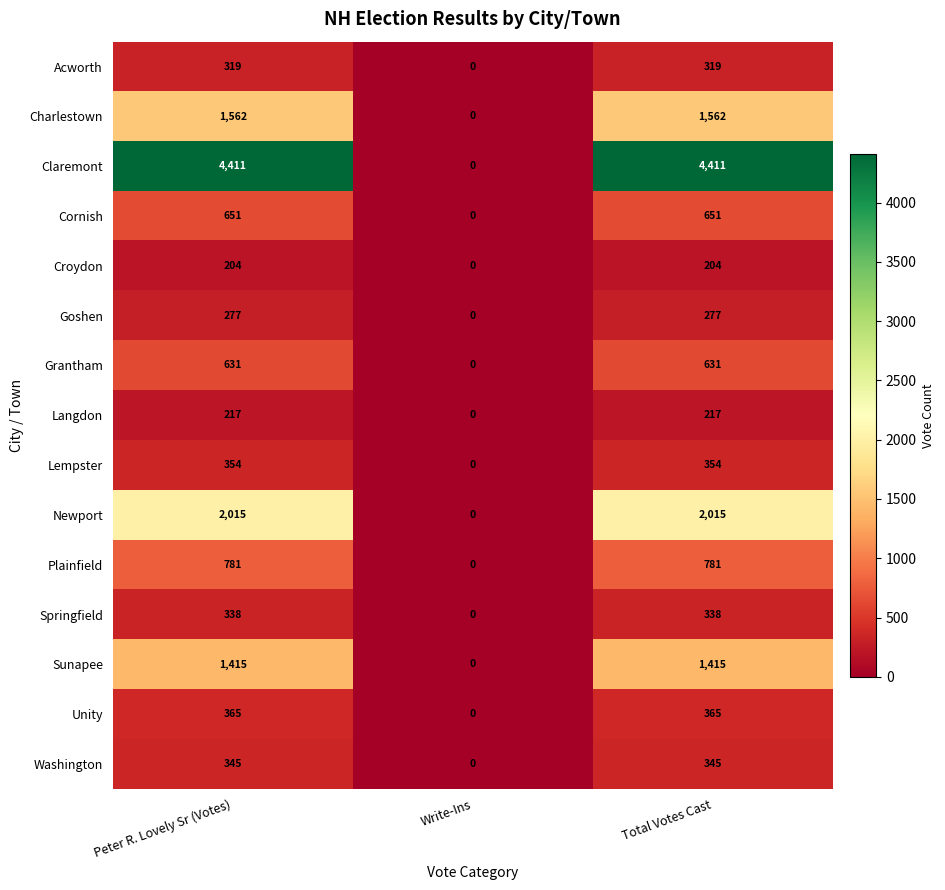

What is the highest value of the Unity series?

365